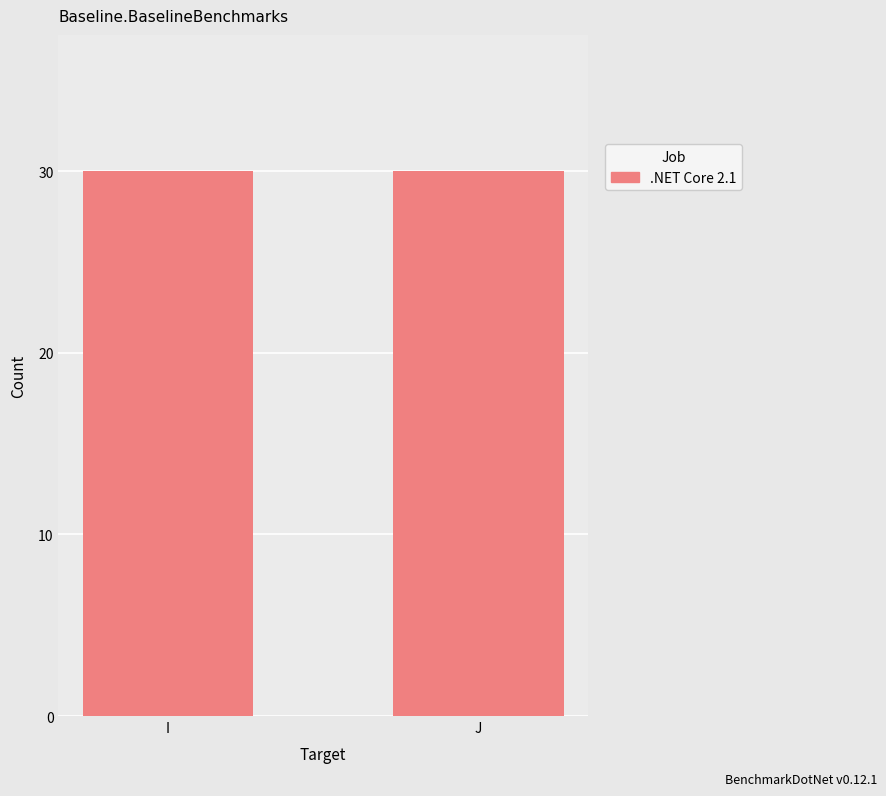

Is it true that the value at I-7 is 11?

False